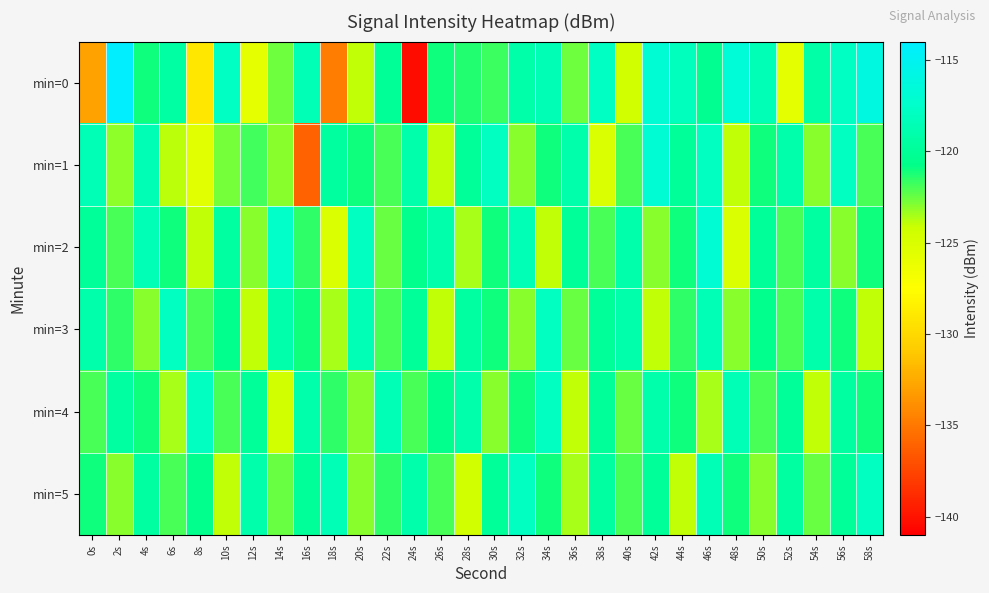

Which series changed the most between 0s and 50s?

min=0